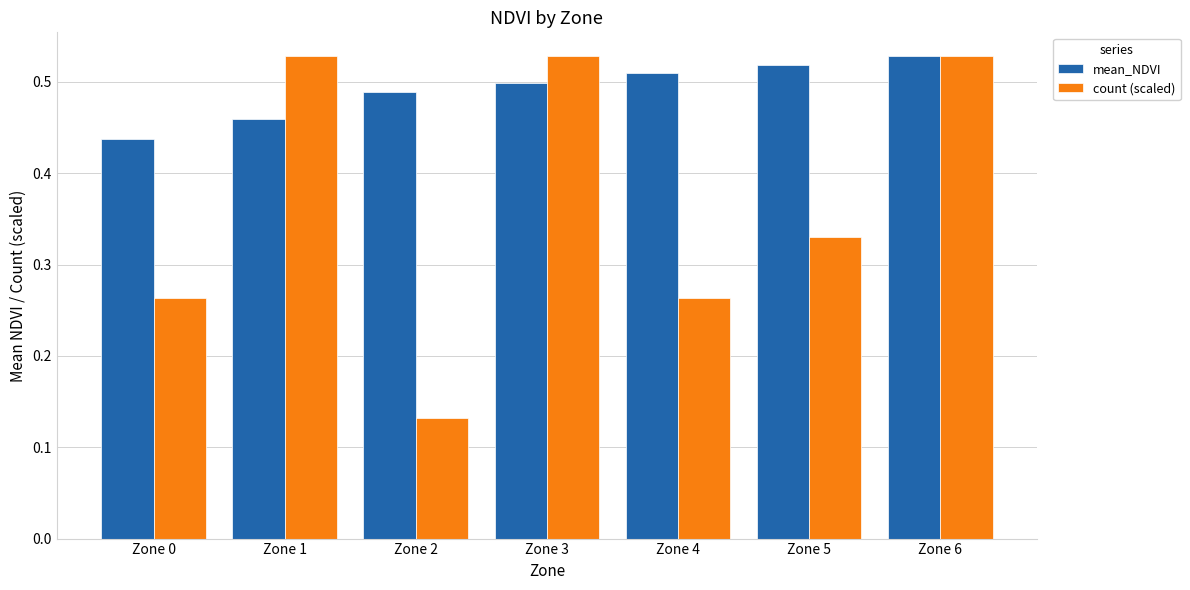

What is the sum of all count (scaled) values?

2.6